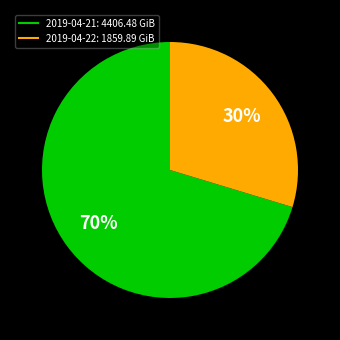

True or false: 2019-04-22 accounts for 30% of the total.

True